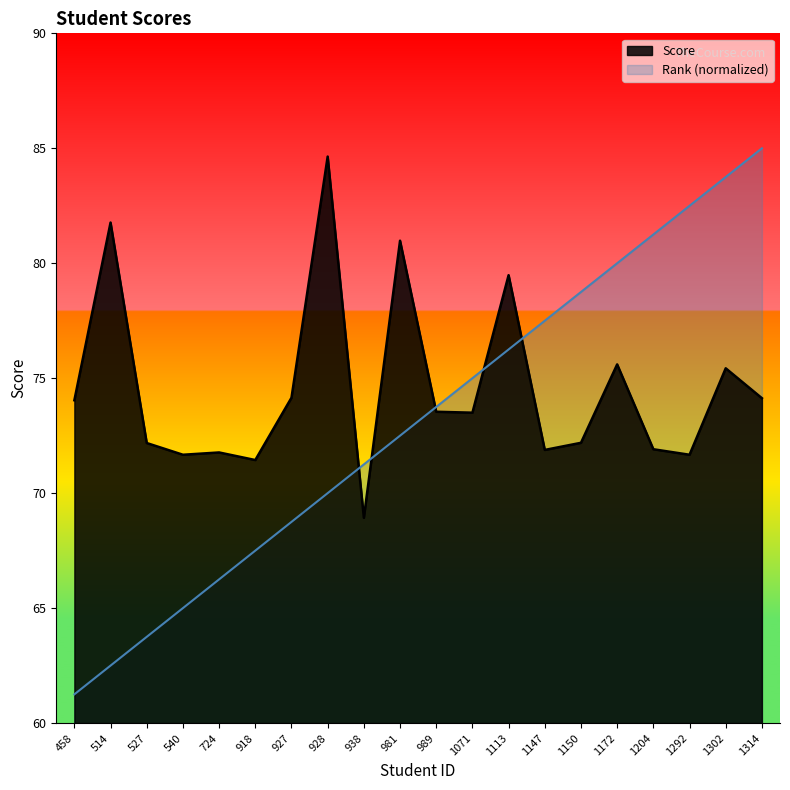

In Score, how many points are higher than both neighbors (excluding endpoints)?

7